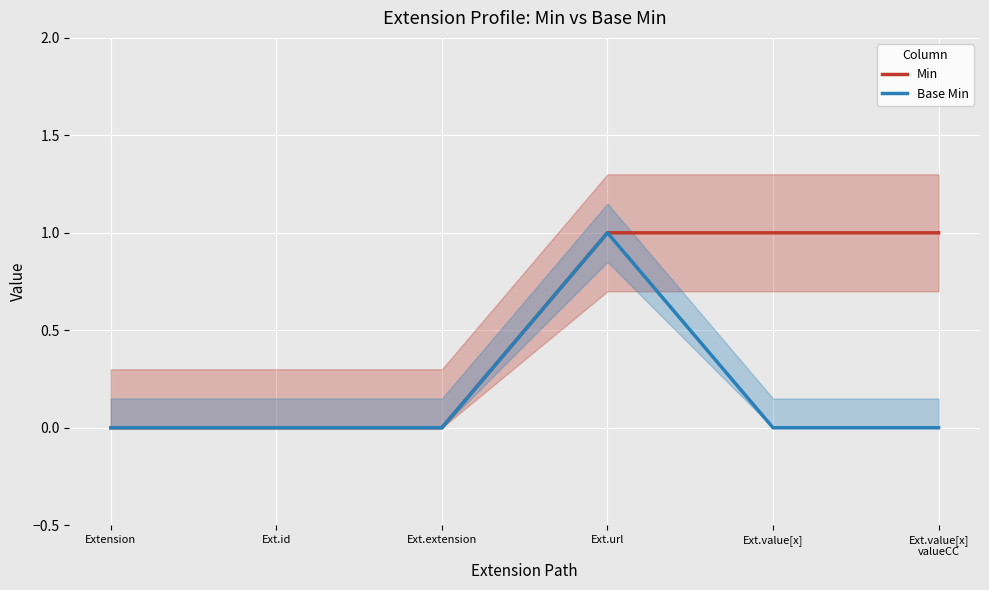

What position from the left is Ext.id?

2